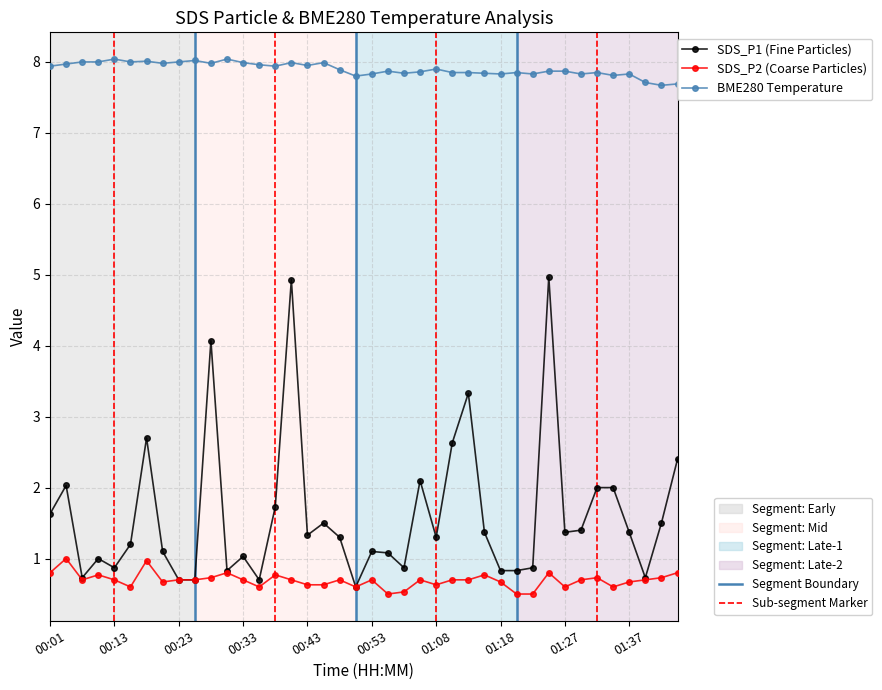

What is the minimum value shown in the chart?

0.5